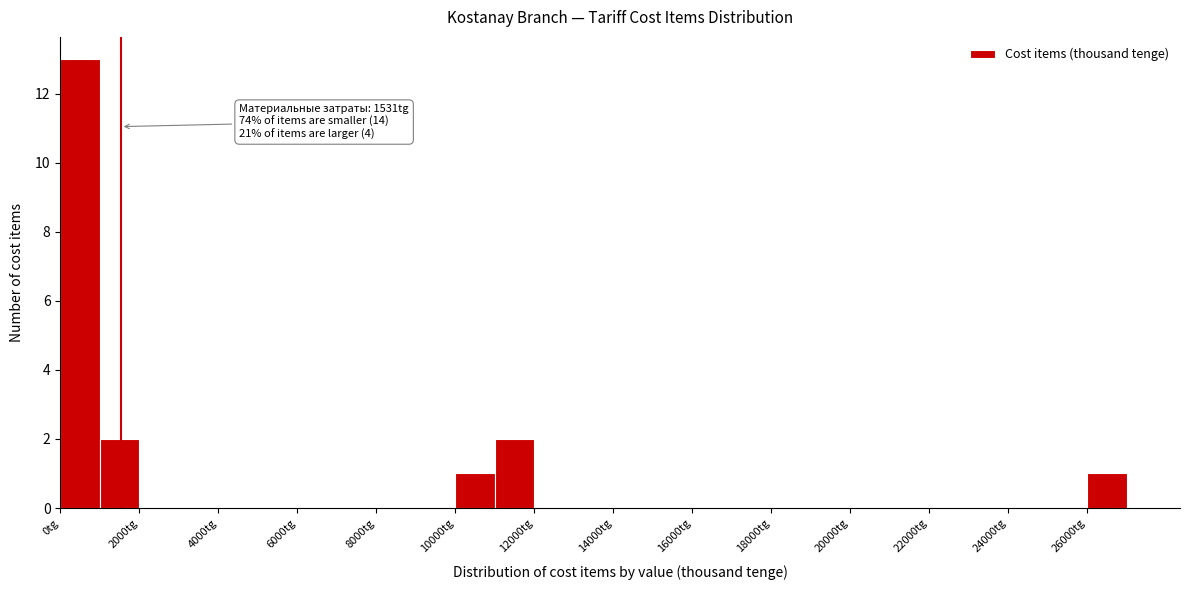

Which range on the x-axis has the tallest bar?

0 to 1000